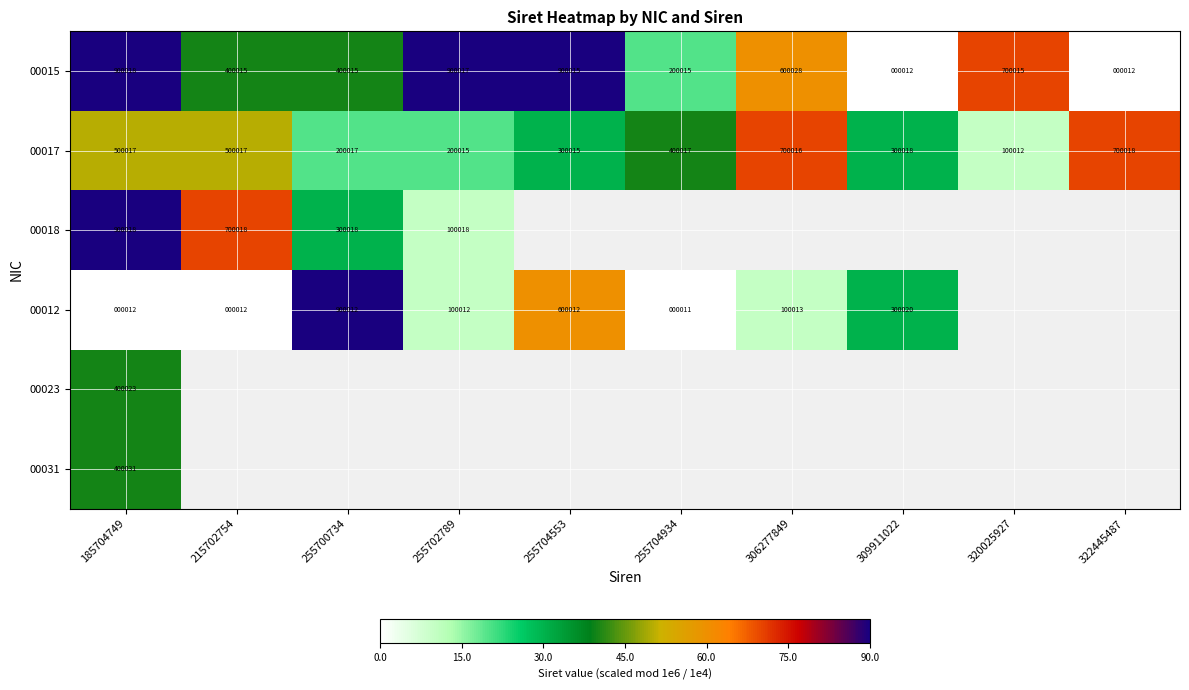

Which category has the highest value in the 00017 series?

322445487